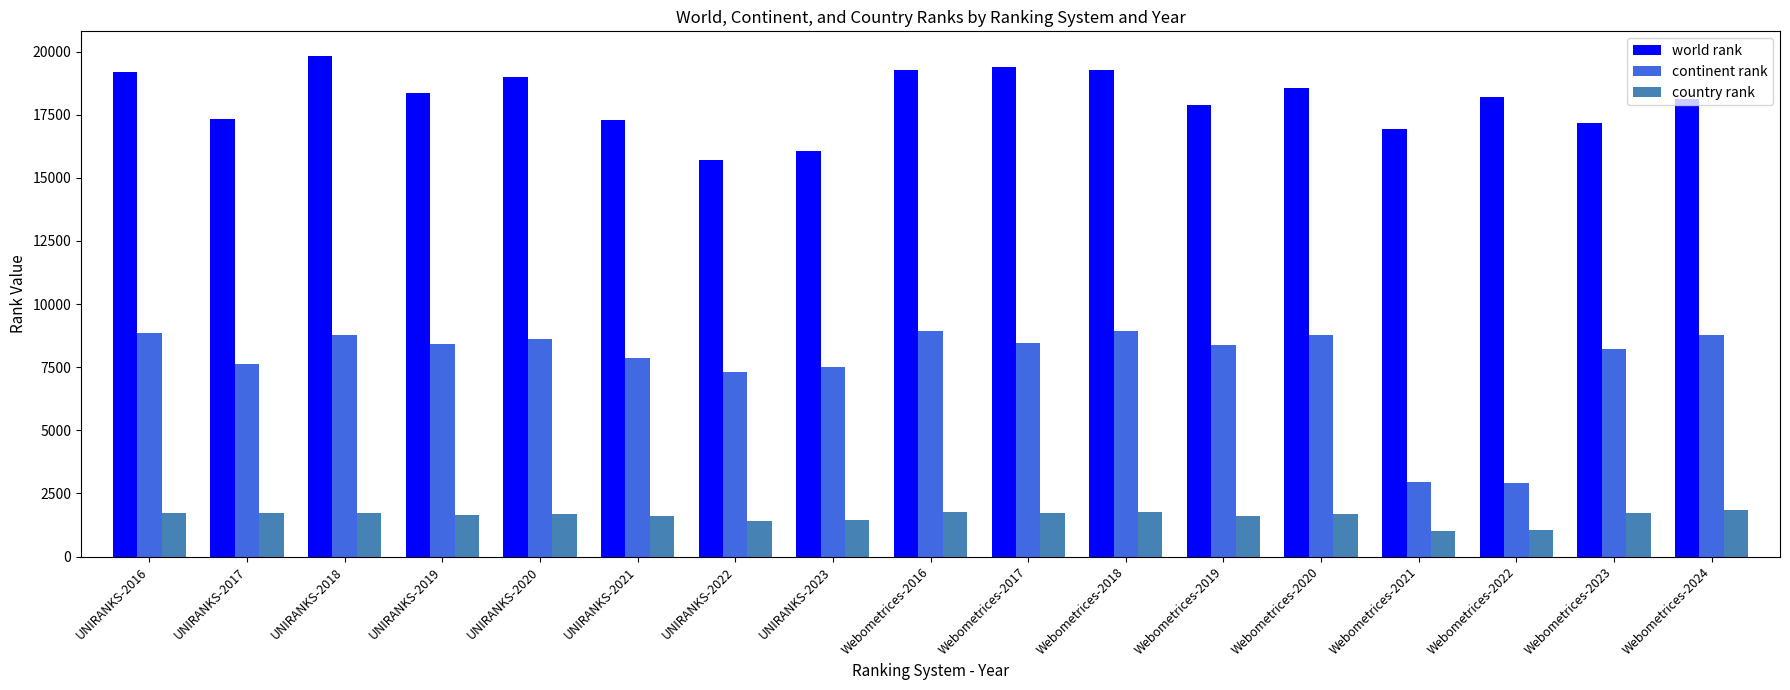

What is the total value across all series at UNIRANKS-2019?

28390